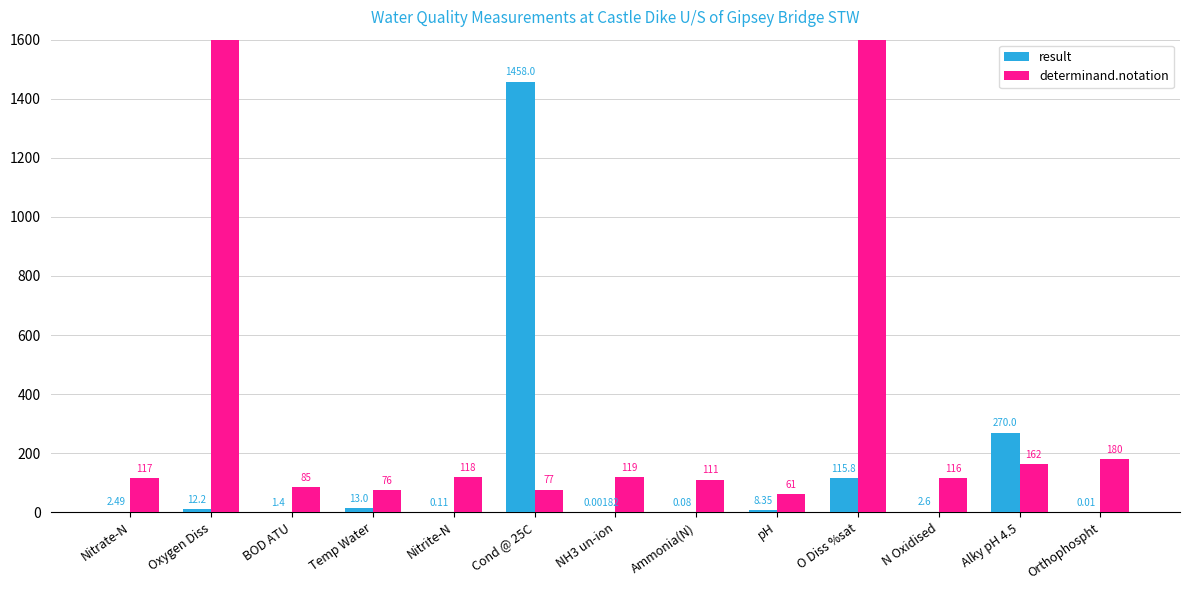

Reading left to right, what are all the values shown in this chart?

result: Nitrate-N=2.5	Oxygen Diss=12.2	BOD ATU=1.4	Temp Water=13.0	Nitrite-N=0.1	Cond @ 25C=1458.0	NH3 un-ion=0.0	Ammonia(N)=0.1	pH=8.3	O Diss %sat=115.8	N Oxidised=2.6	Alky pH 4.5=270.0	Orthophospht=0.0
determinand.notation: Nitrate-N=117.0	Oxygen Diss=9924.0	BOD ATU=85.0	Temp Water=76.0	Nitrite-N=118.0	Cond @ 25C=77.0	NH3 un-ion=119.0	Ammonia(N)=111.0	pH=61.0	O Diss %sat=9901.0	N Oxidised=116.0	Alky pH 4.5=162.0	Orthophospht=180.0